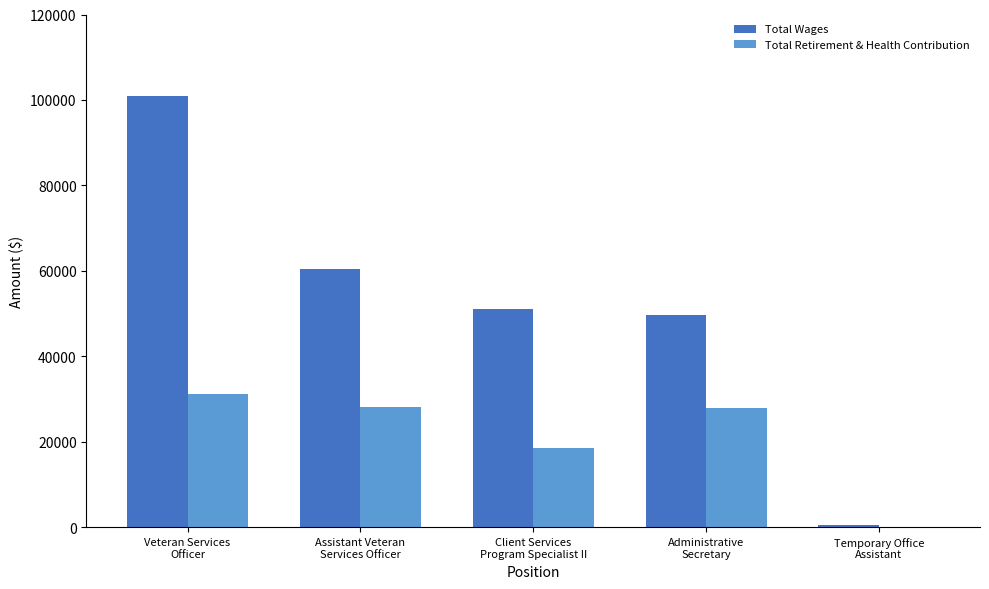

What is the highest value of the Total Wages series?

100926